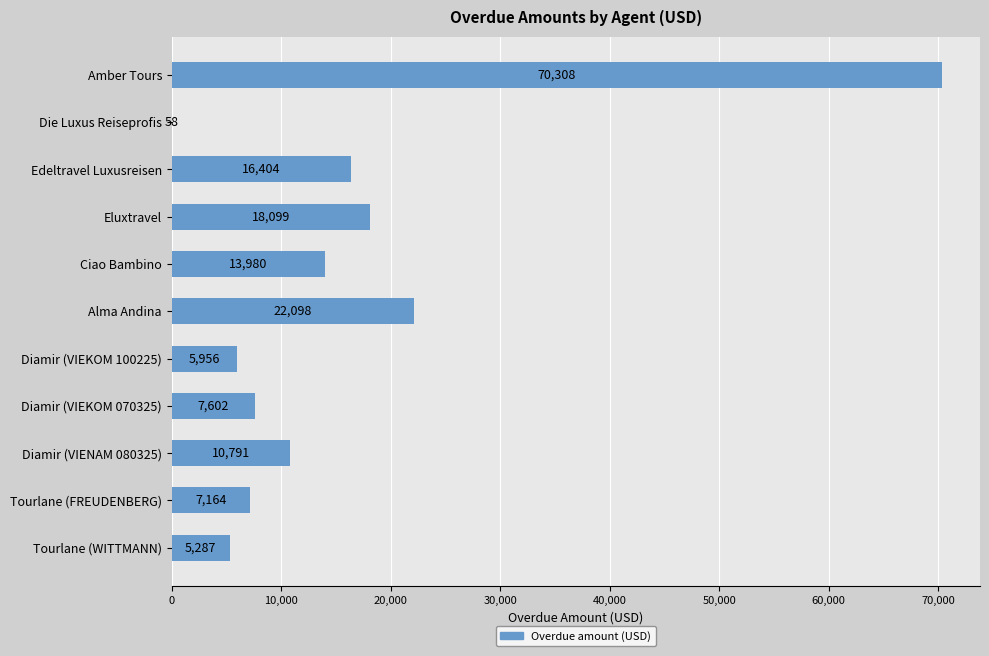

Reading bottom to top, transcribe all the data shown in this chart.

Tourlane (WITTMANN)=5287	Tourlane (FREUDENBERG)=7164	Diamir (VIENAM 080325)=10791	Diamir (VIEKOM 070325)=7602	Diamir (VIEKOM 100225)=5956	Alma Andina=22098	Ciao Bambino=13980	Eluxtravel=18099	Edeltravel Luxusreisen=16404	Die Luxus Reiseprofis=58	Amber Tours=70308